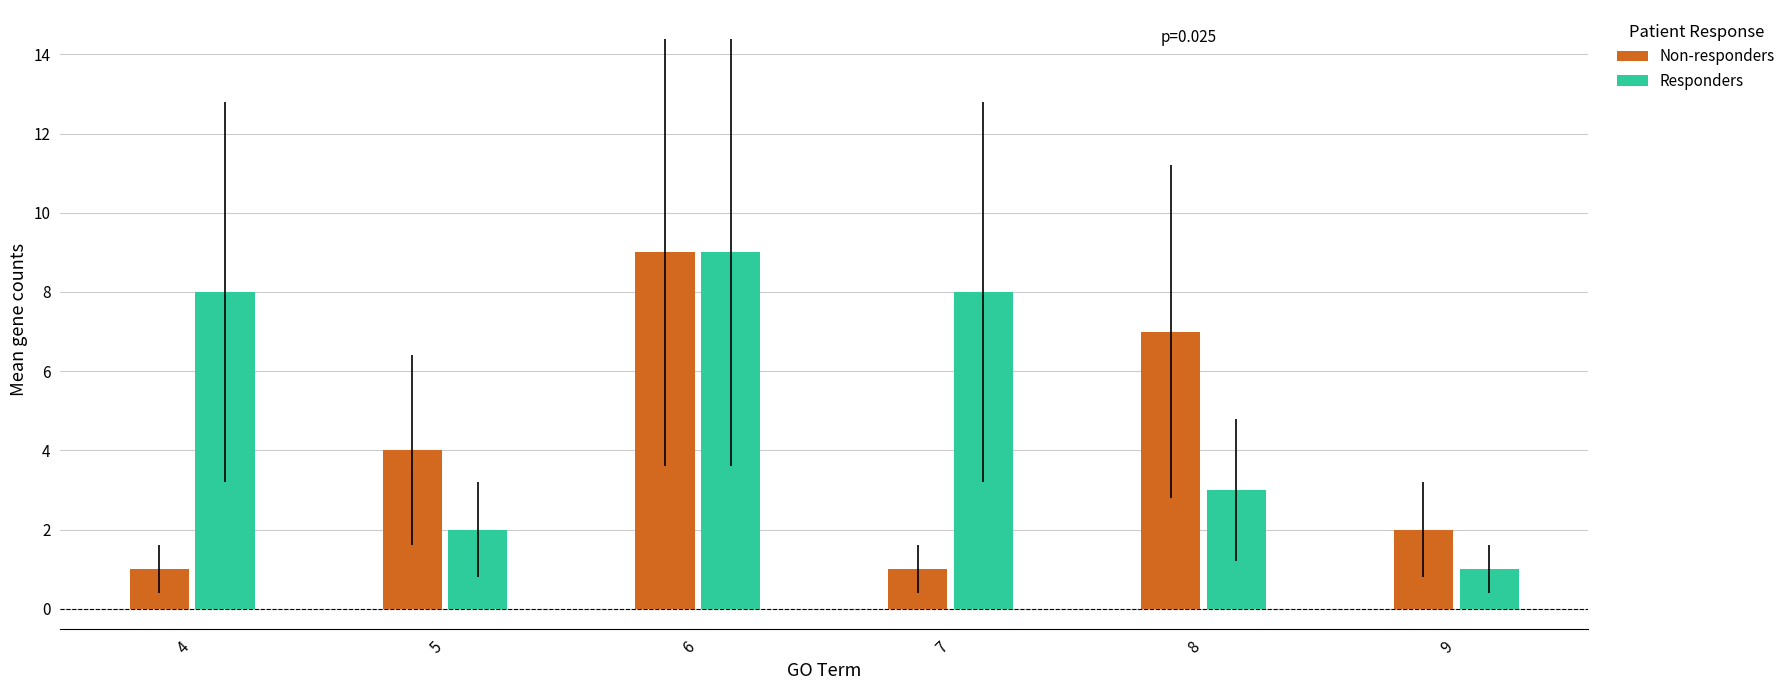

Reading right to left, list all the values displayed in this chart.

Non-responders: 2	7	1	9	4	1
Responders: 1	3	8	9	2	8